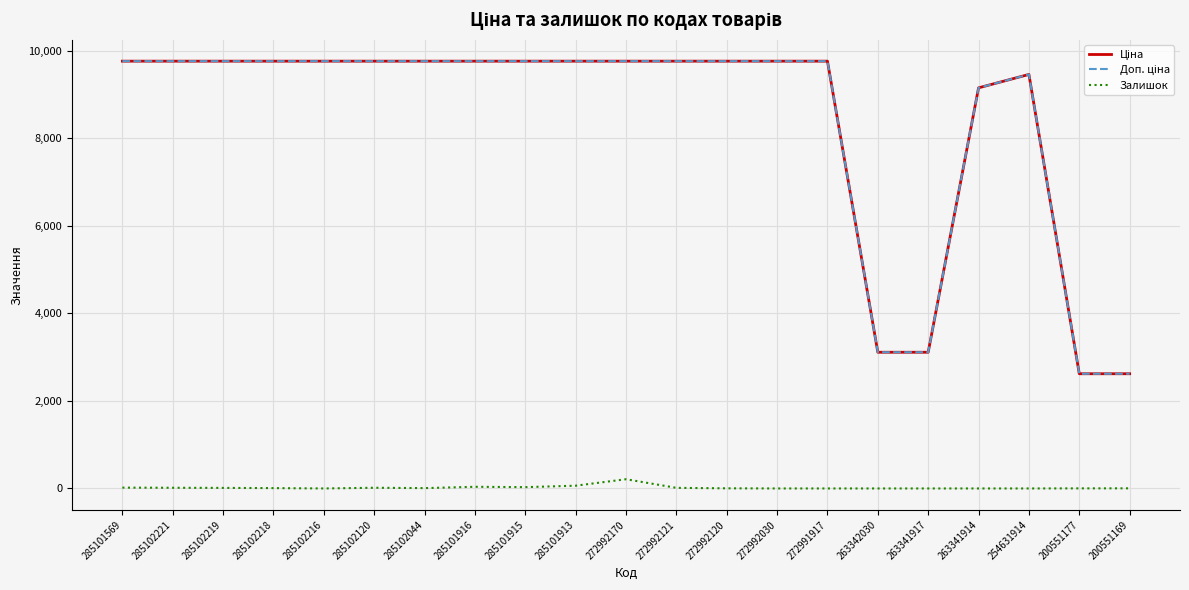

How many series are shown in this chart?

3